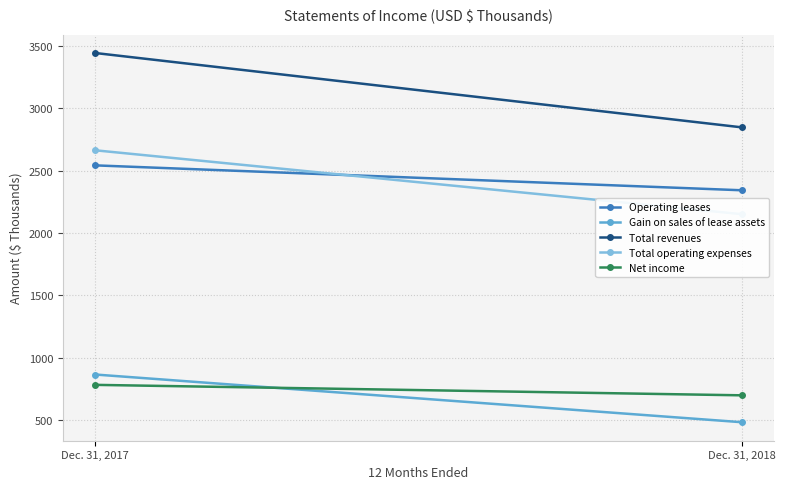

Where is Operating leases nearest to the value 2443?

Dec. 31, 2018